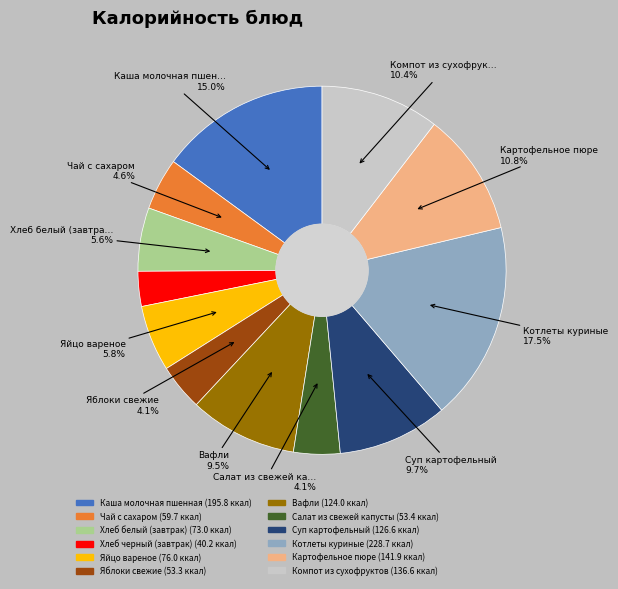

What percentage do Салат из свежей капусты and Яйцо вареное together represent?

9.9%